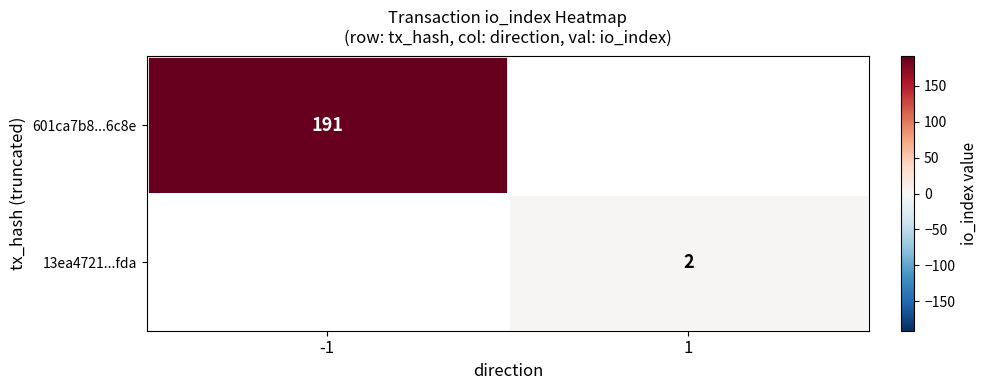

True or false: 13ea4721...fda has a value of 2 at 1.

True